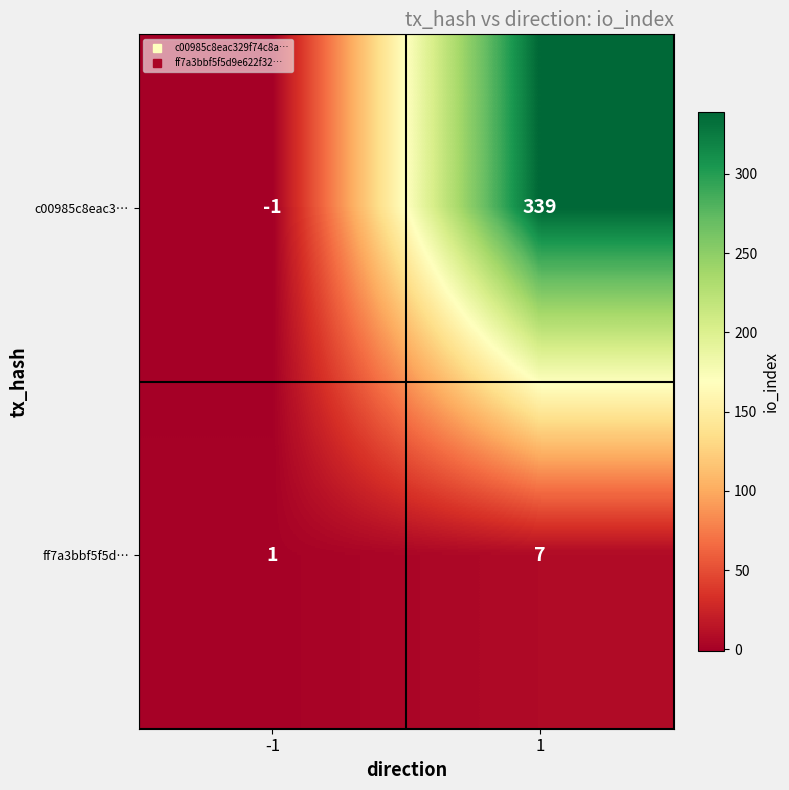

What is the highest value of the c00985c8eac3… series?

339